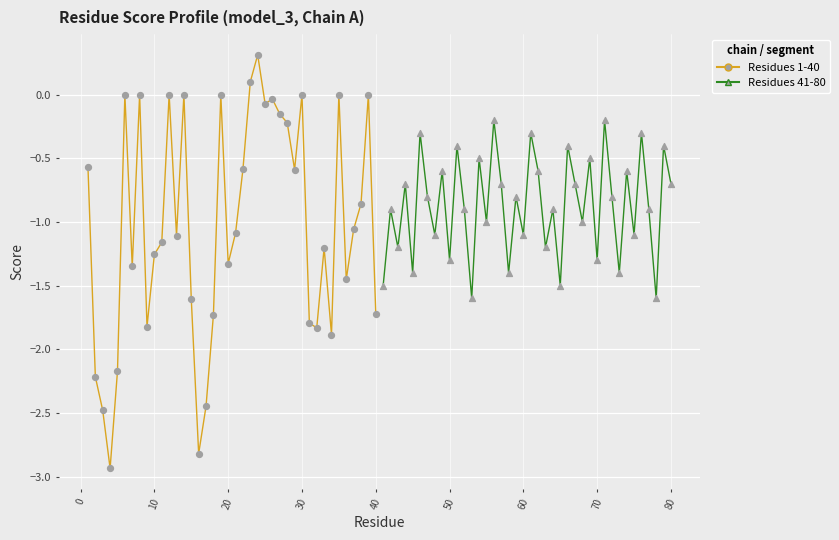

Which series has the largest total across all categories?

Chain A (41-80)